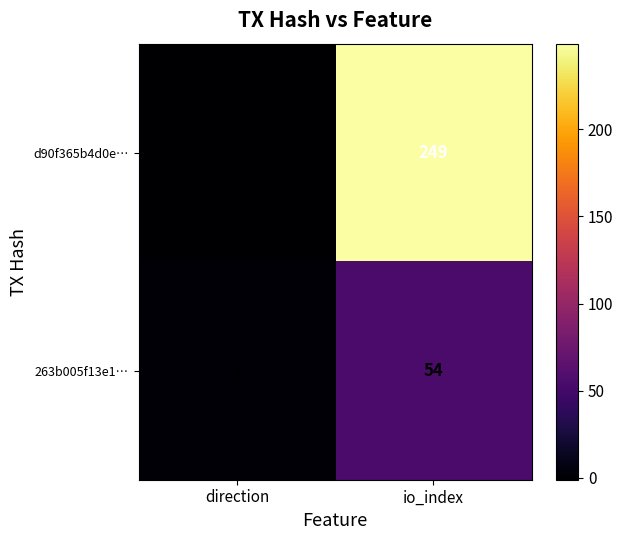

What is the sum of all 263b005f13e1… values?

55